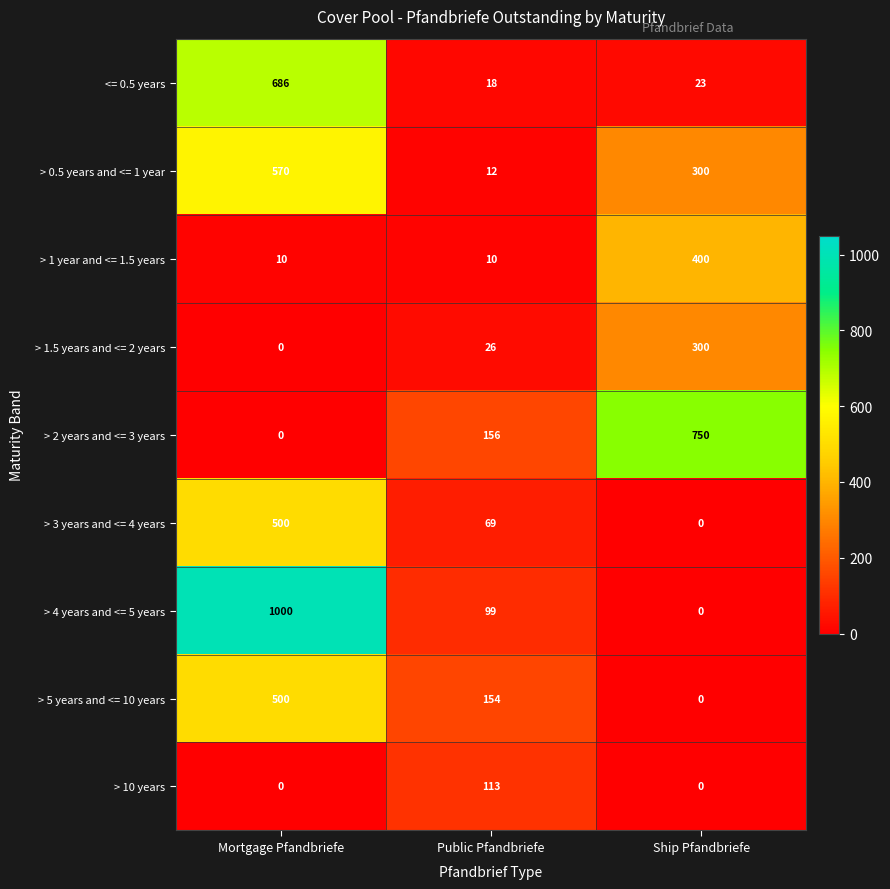

Reading left to right, what are all the values shown in this chart?

<= 0.5 years: 686	18	23
> 0.5 years and <= 1 year: 570	12	300
> 1 year and <= 1.5 years: 10	10	400
> 1.5 years and <= 2 years: 0	26	300
> 2 years and <= 3 years: 0	156	750
> 3 years and <= 4 years: 500	69	0
> 4 years and <= 5 years: 1000	99	0
> 5 years and <= 10 years: 500	154	0
> 10 years: 0	113	0